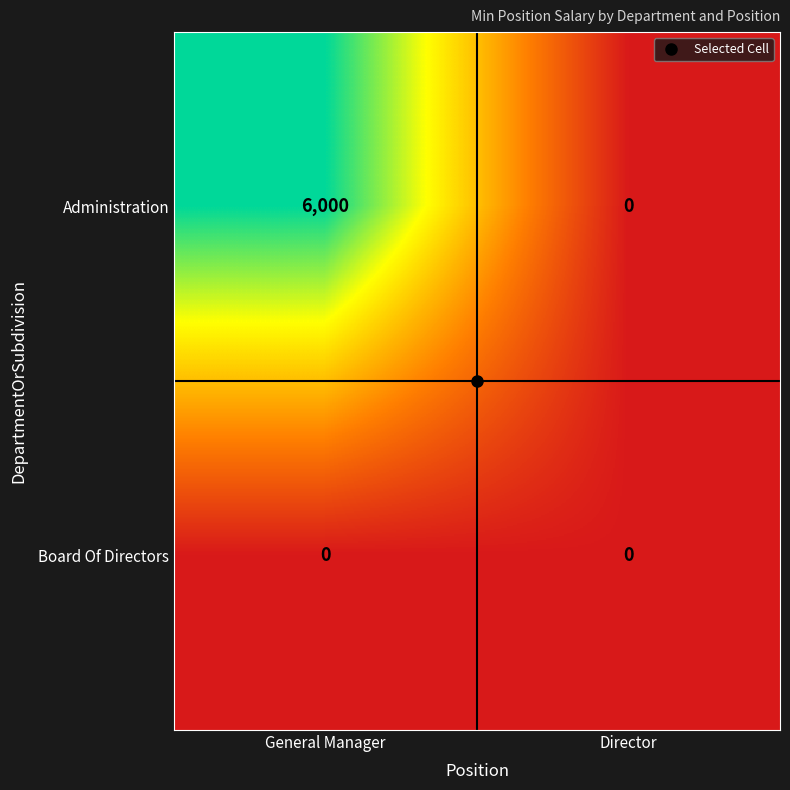

What is the average value of the Administration series?

3000